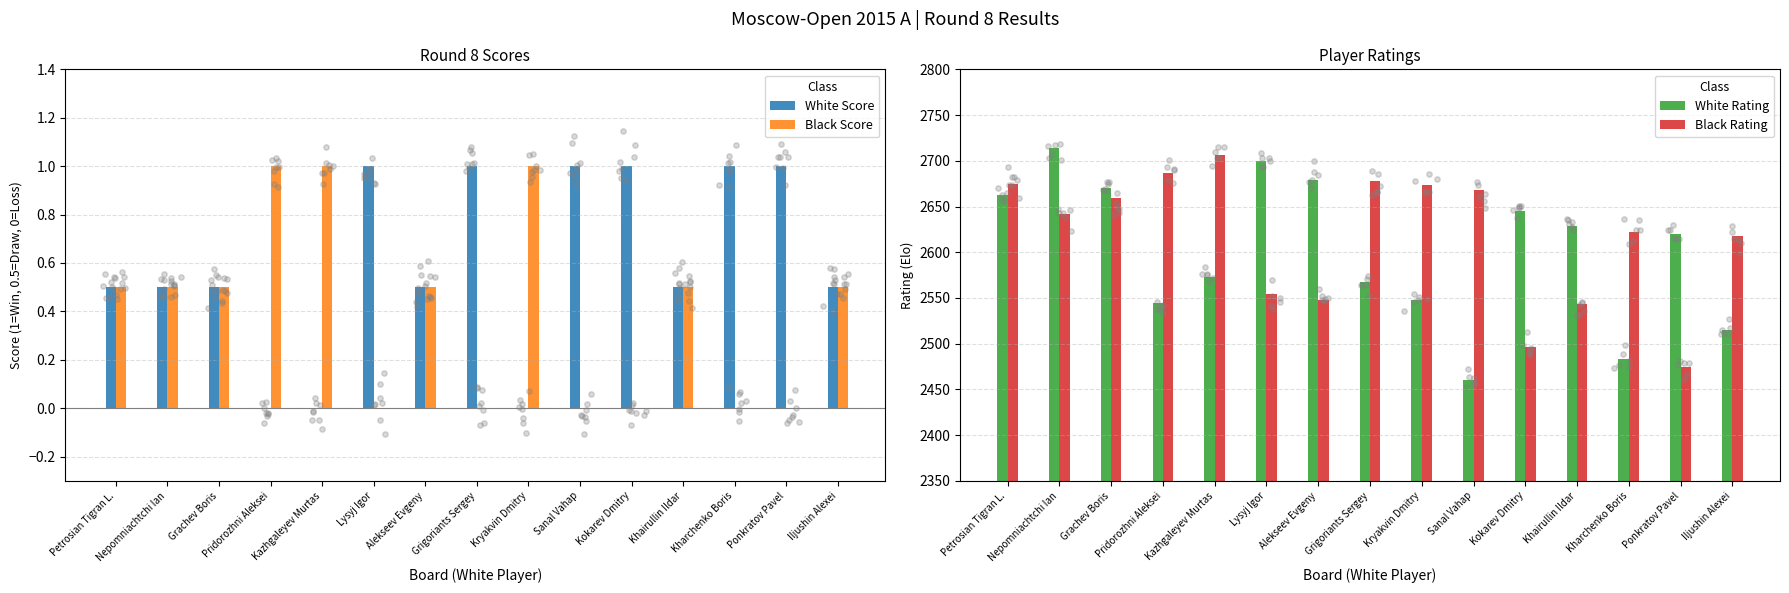

At which category is the sum across all series the highest?

Nepomniachtchi Ian